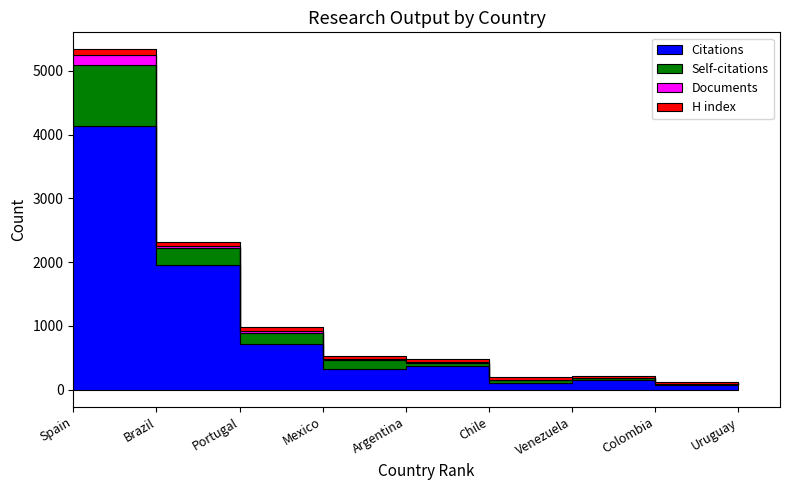

The value of Documents at Chile is 15. True or false?

False